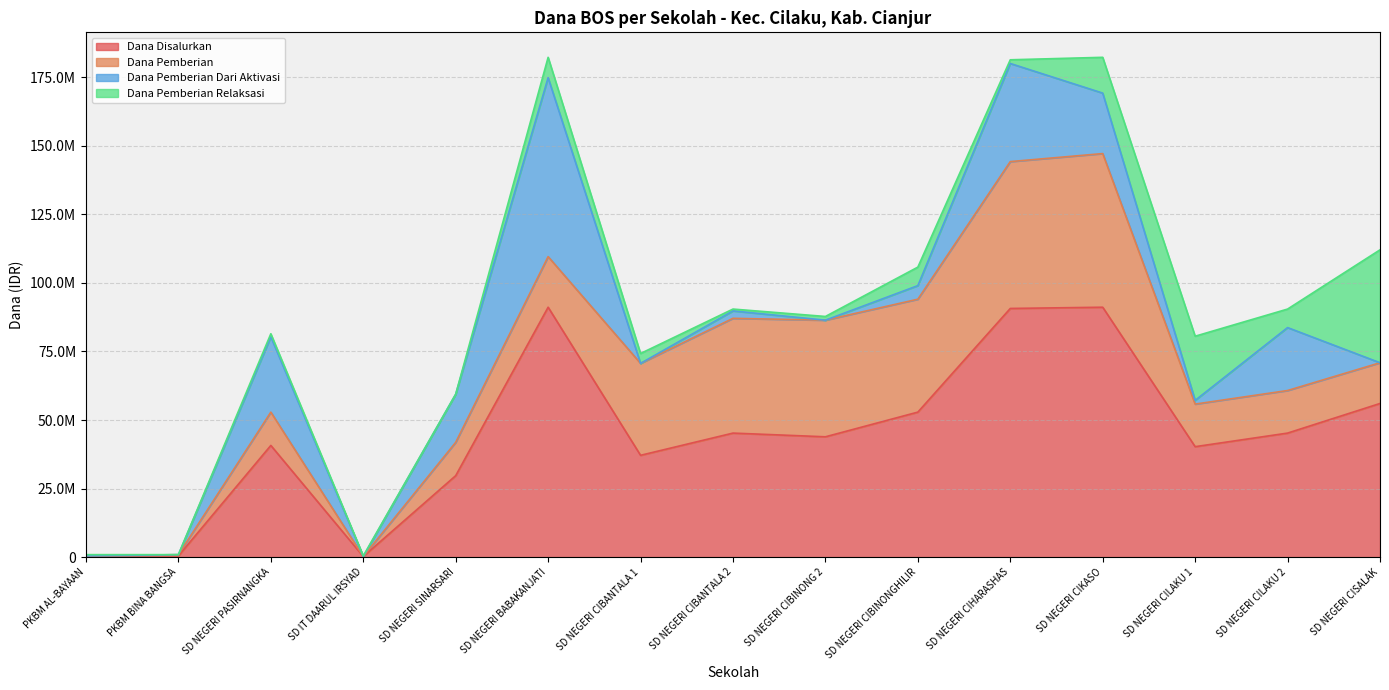

True or false: Dana Pemberian has a value of 12150000 at SD NEGERI PASIRNANGKA.

True